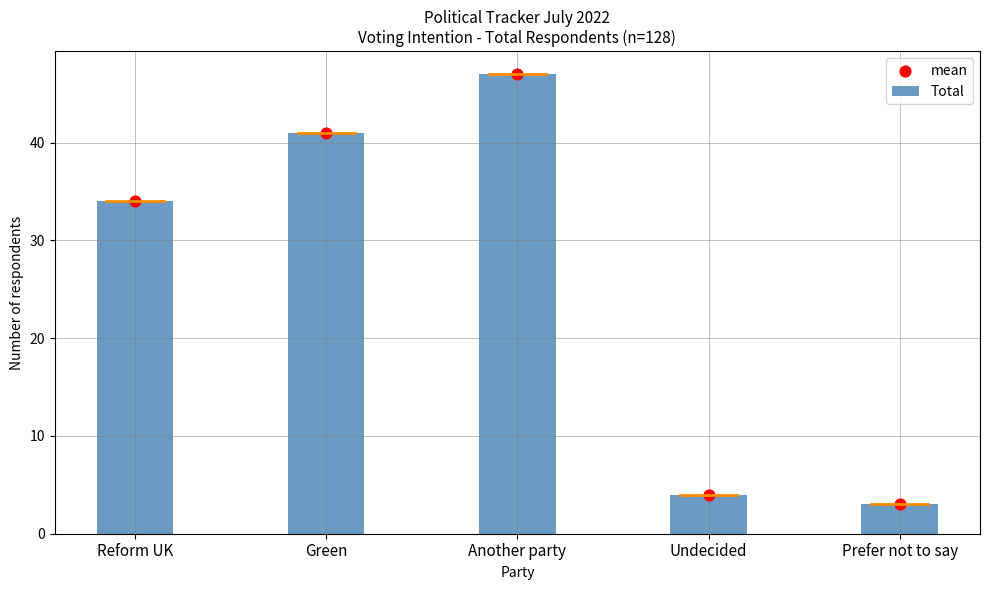

At which category is the sum across all series the highest?

Another party